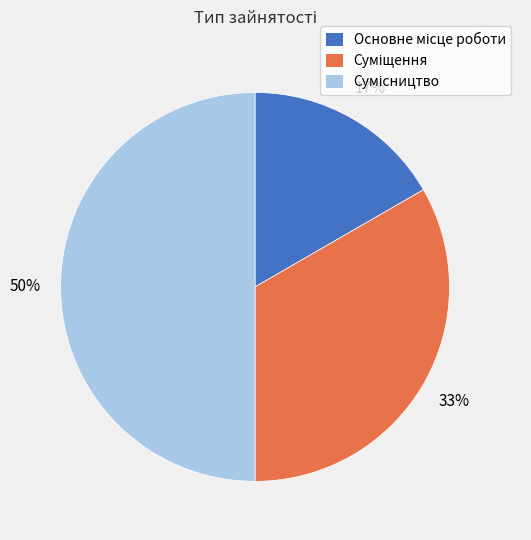

To the nearest percent, what is the average slice percentage?

33%